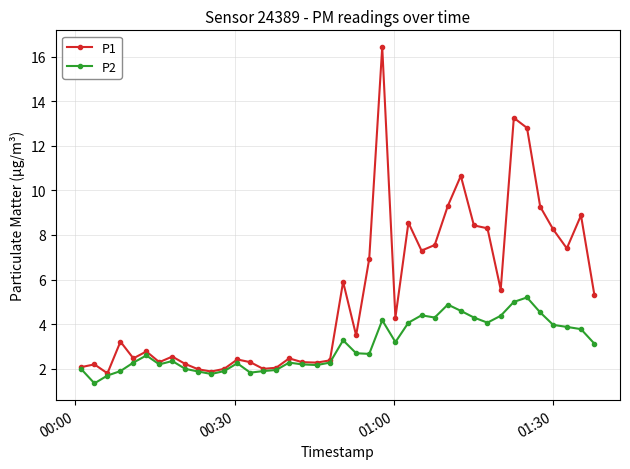

Which series has the largest total across all categories?

P1